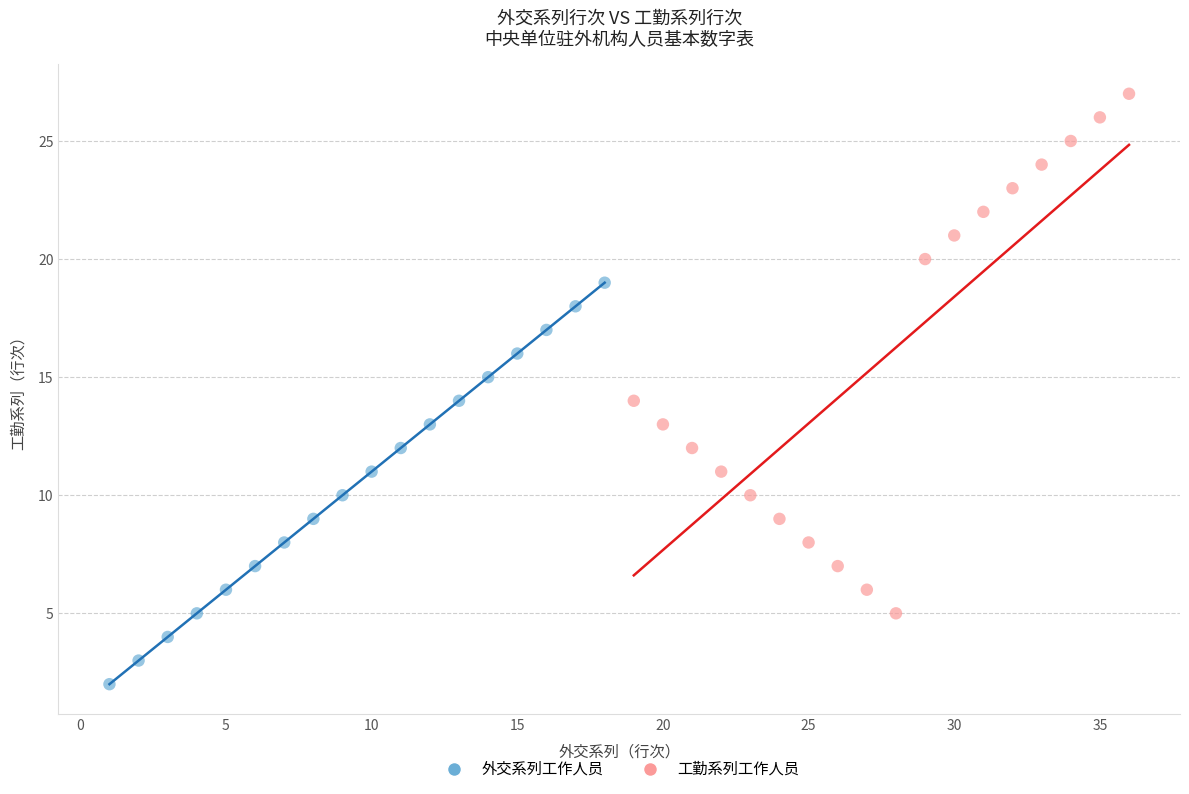

Which series has the largest Y range (max minus min)?

工勤系列工作人员